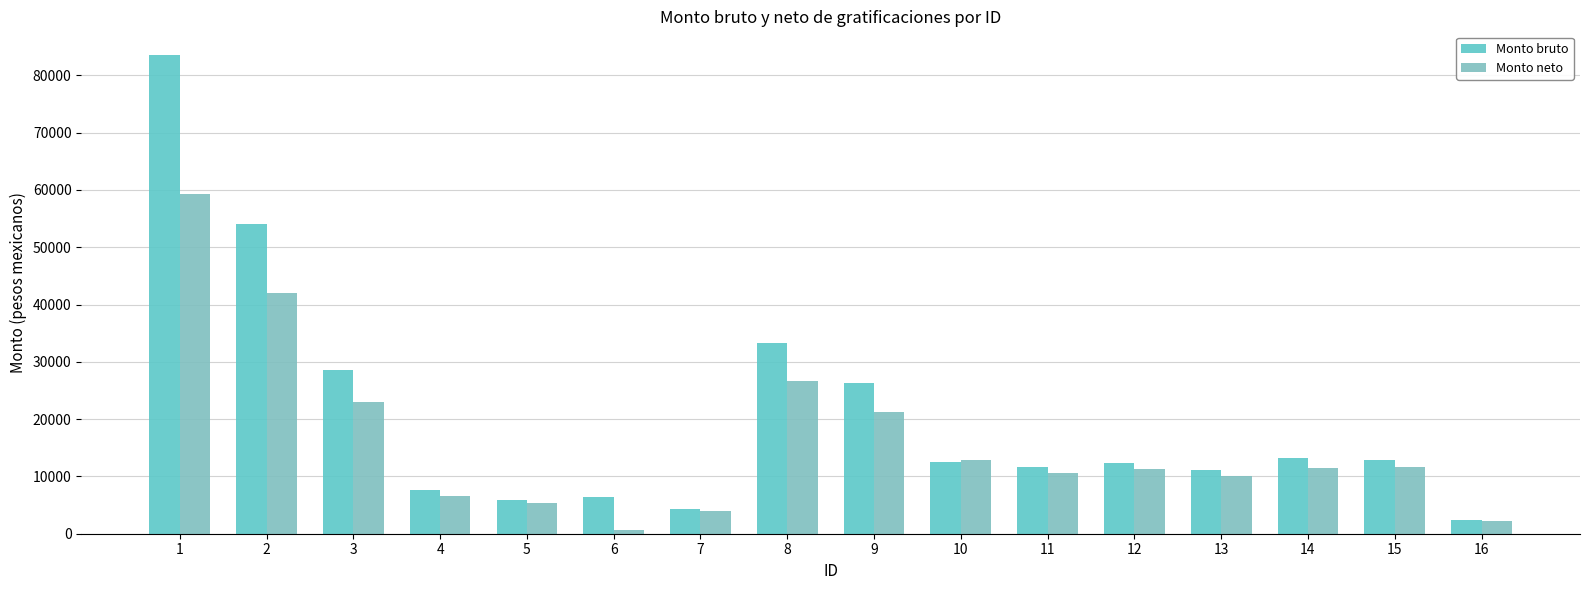

Count the number of categories in the chart.

16